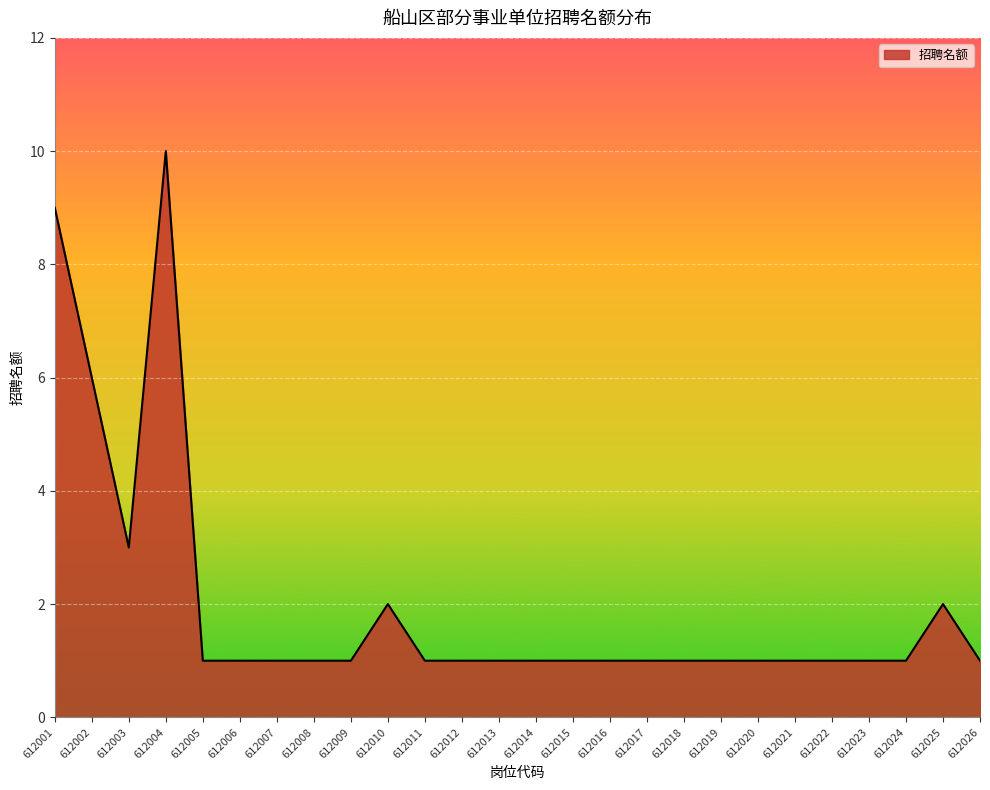

Which label corresponds to the largest value in the chart?

612004